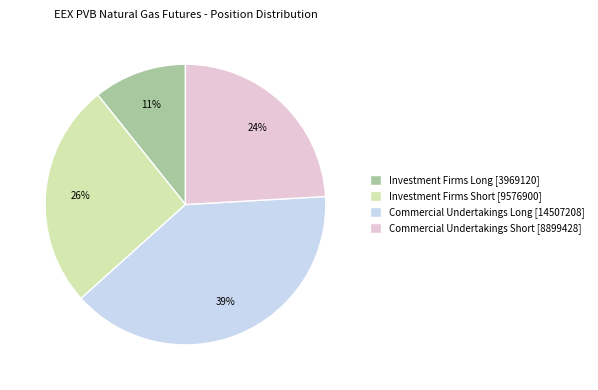

Is there a majority slice in this chart?

No